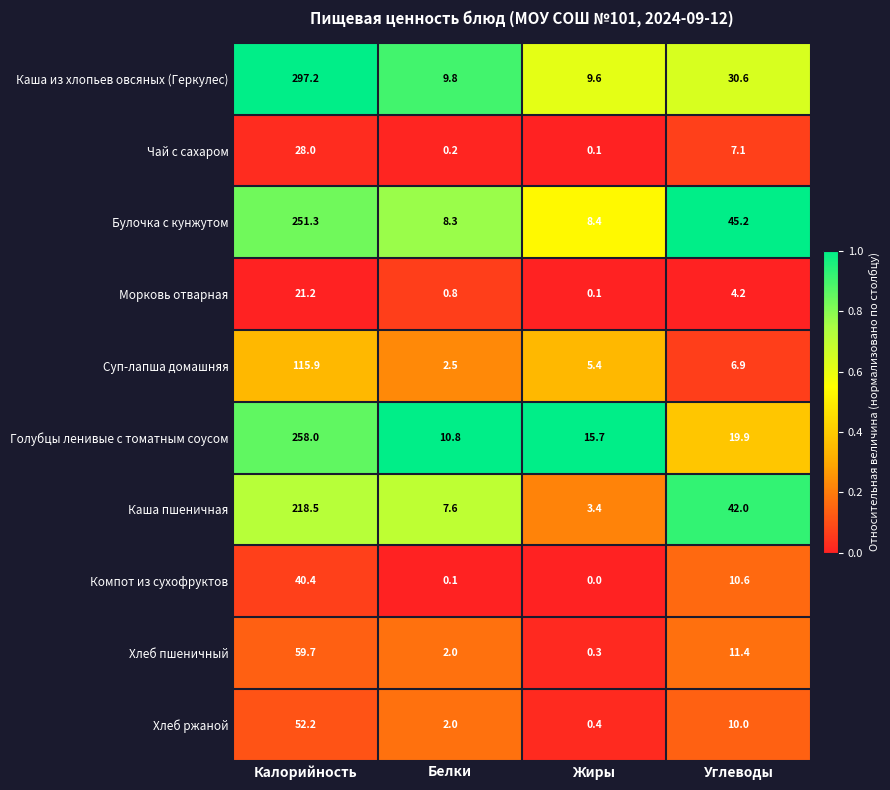

At which category does the chart reach its minimum across all series?

Жиры